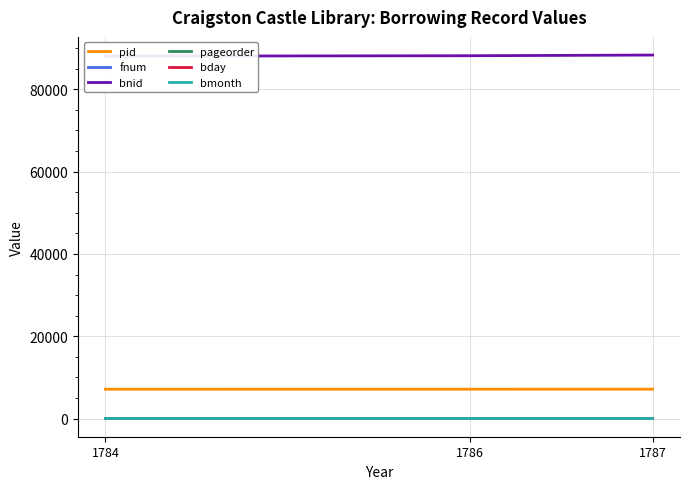

Rank the series at 1787 from lowest to highest value.

bmonth, fnum, bday, pageorder, pid, bnid